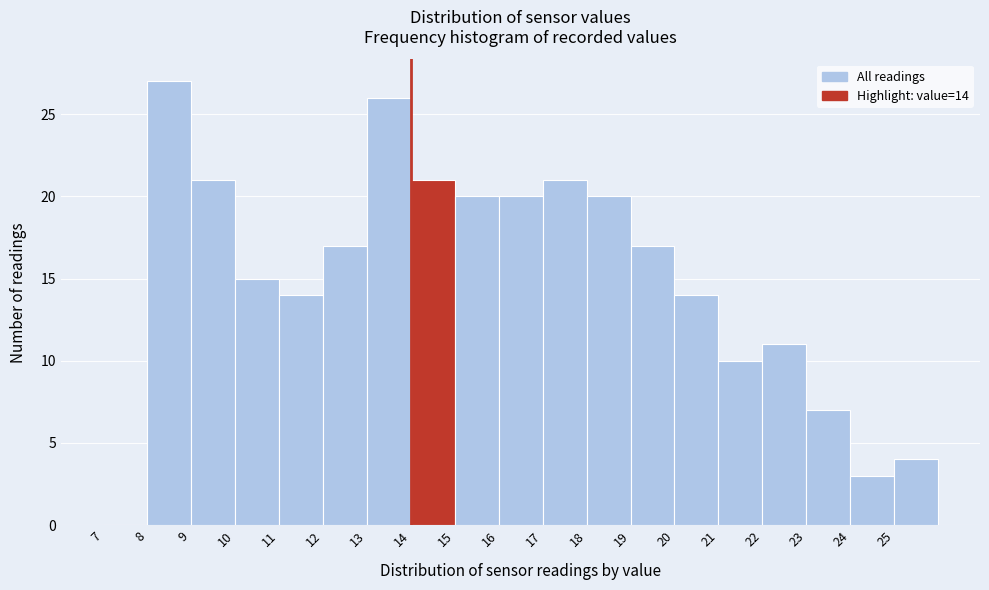

Over which range of the x-axis is the bar tallest?

8 to 9